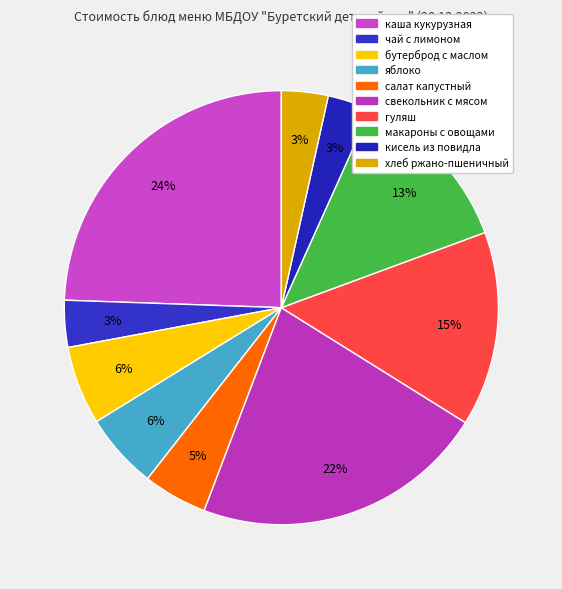

Rank the categories by value from highest to lowest.

каша молочная кукурузная, свекольник с мясом и со сметаной, гуляш, макароные изд.с овощами, бутерброд с маслом, яблоко, салат капустный, чай с лимоном, хлеб ржано-пшеничный, кисель из повидла